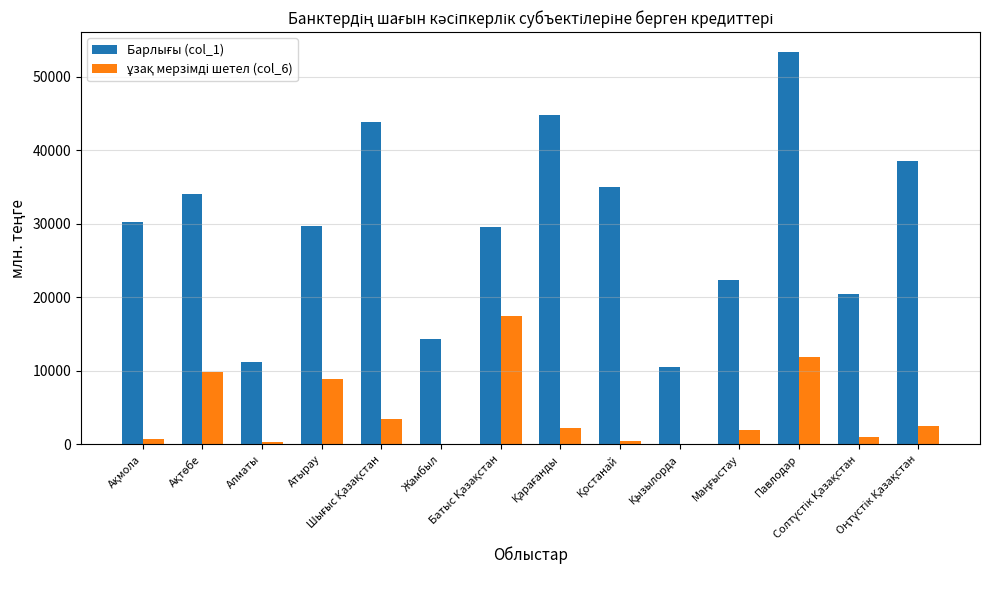

What is the maximum value shown in the chart?

53383.1